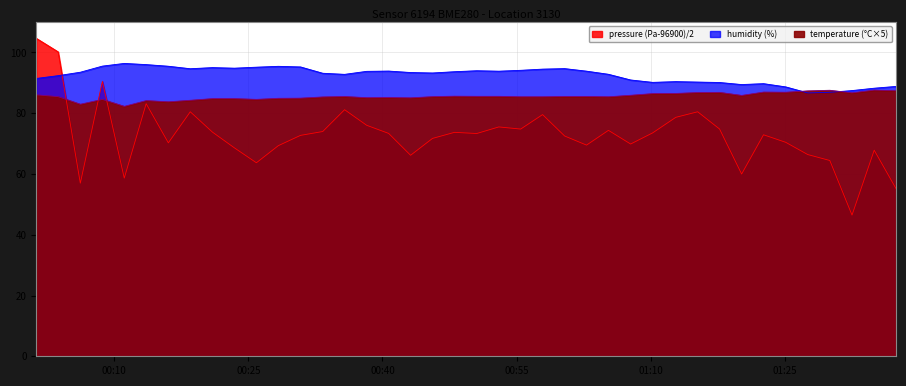

How many lines are shown in the chart?

3